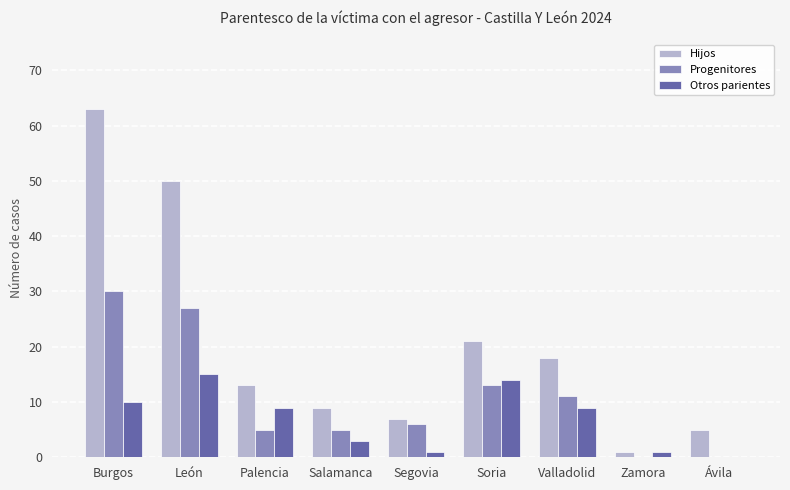

Reading left to right, what are all the values shown in this chart?

Hijos: 63	50	13	9	7	21	18	1	5
Progenitores: 30	27	5	5	6	13	11	0	0
Otros parientes: 10	15	9	3	1	14	9	1	0